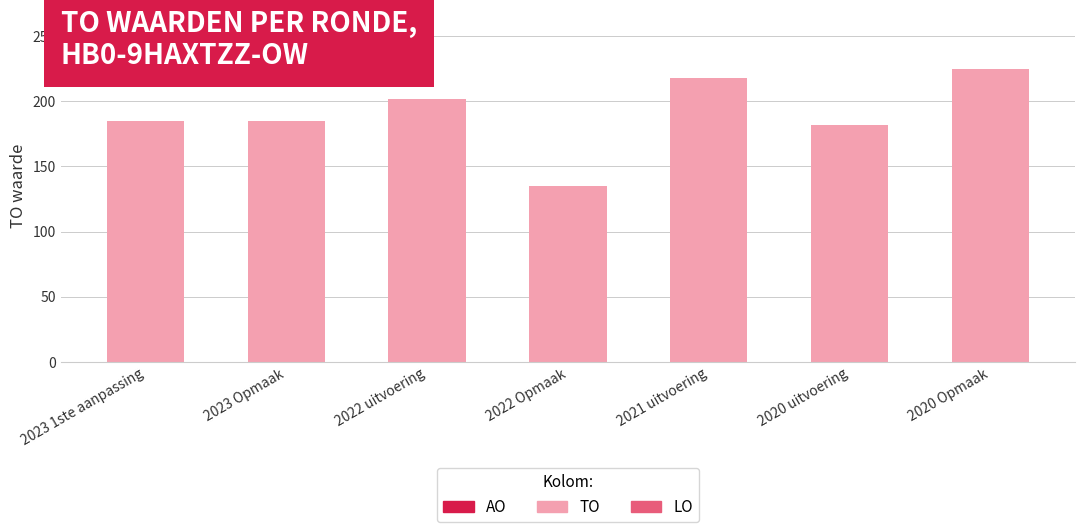

What is the label of the 2nd bar from the left?

2023 Opmaak